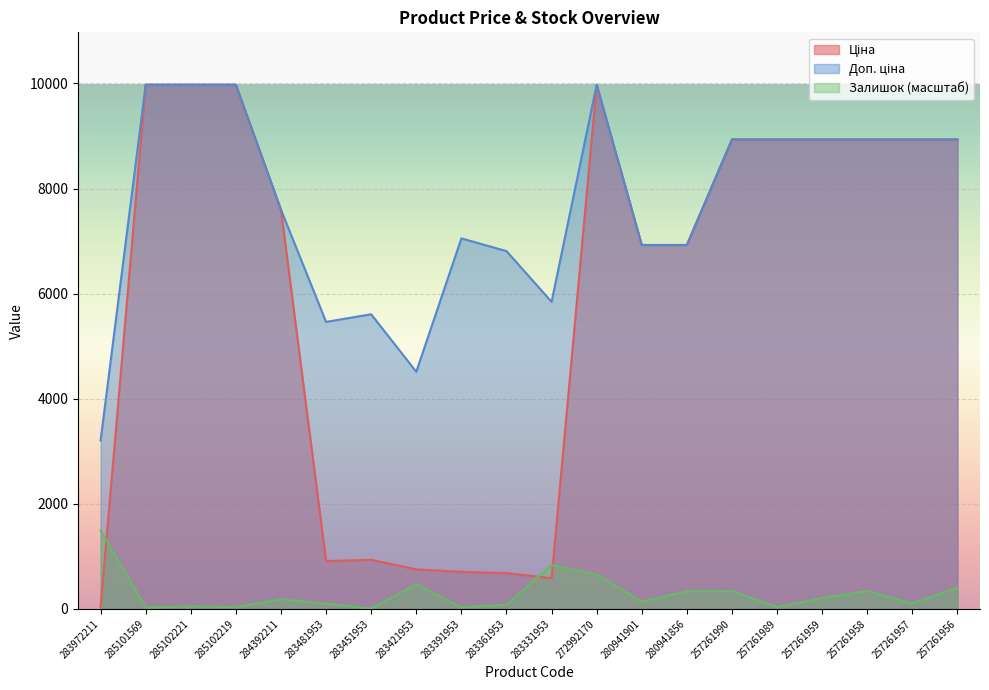

Rank the series by their maximum value, from lowest to highest.

Залишок, Ціна, Доп. ціна